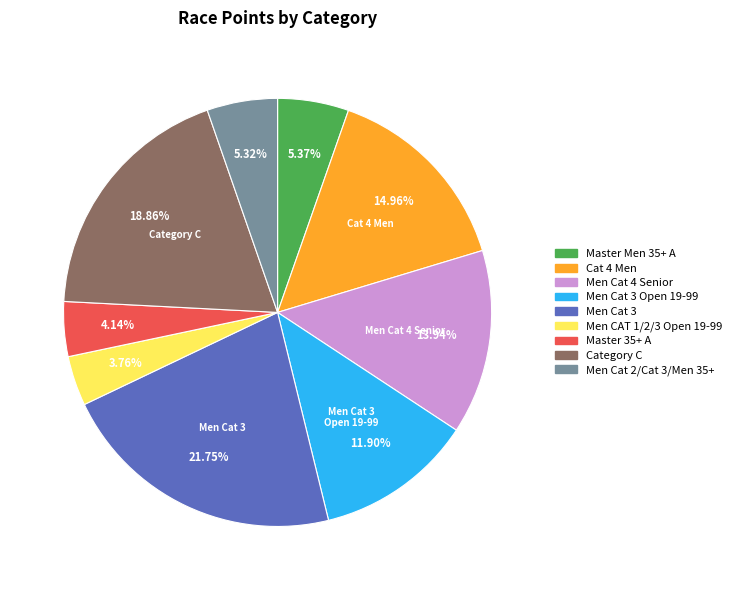

Is there any slice that represents more than half of the pie?

No